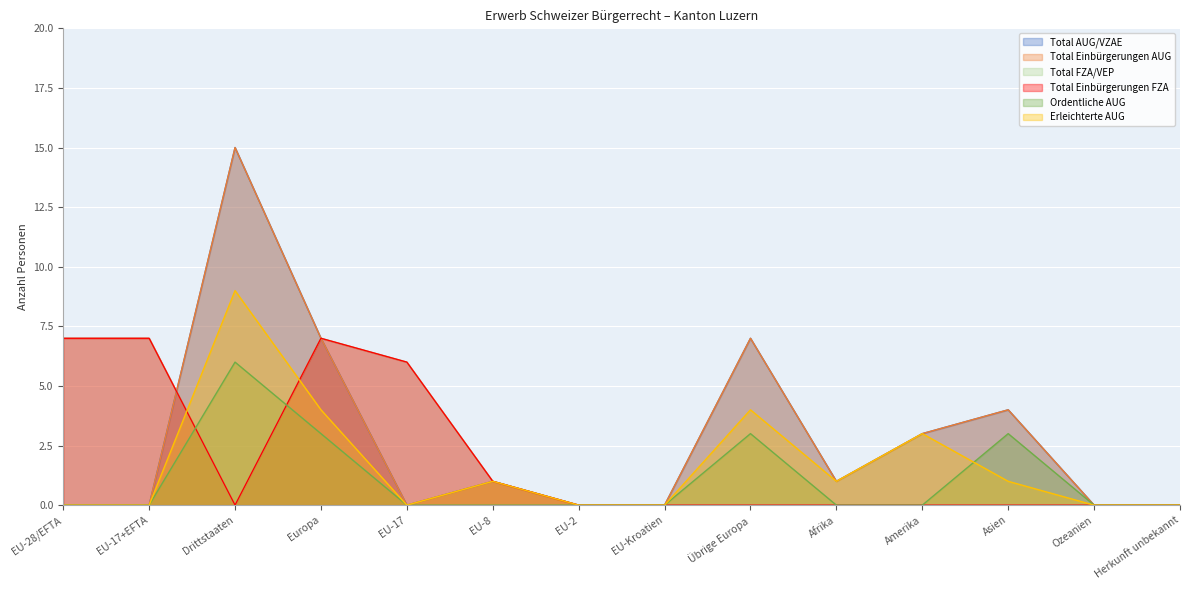

Is the value of Ordentliche AUG at Europa greater than the value of Total FZA/VEP at Ozeanien?

Yes